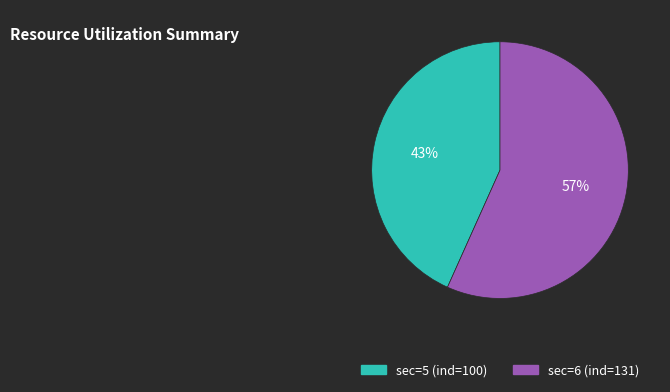

Is there any slice that represents more than half of the pie?

Yes